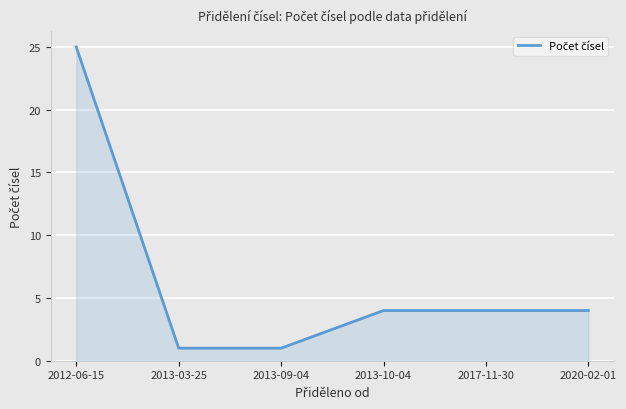

What position from the left is 2013-10-04?

4